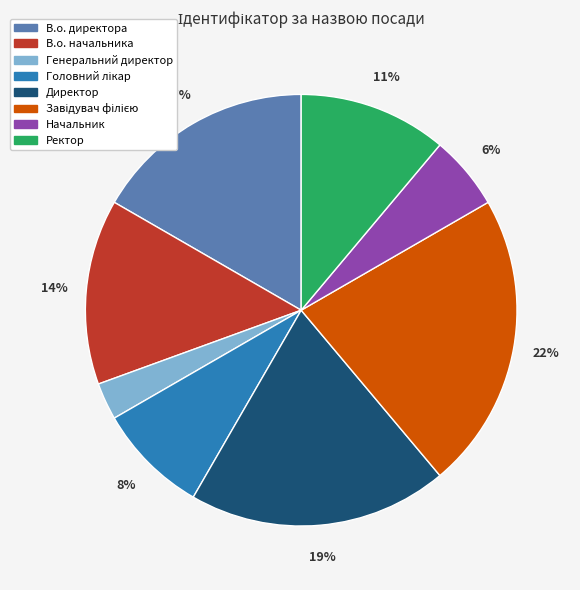

What is the ratio of the value at В.о. начальника to the value at Директор?

0.7